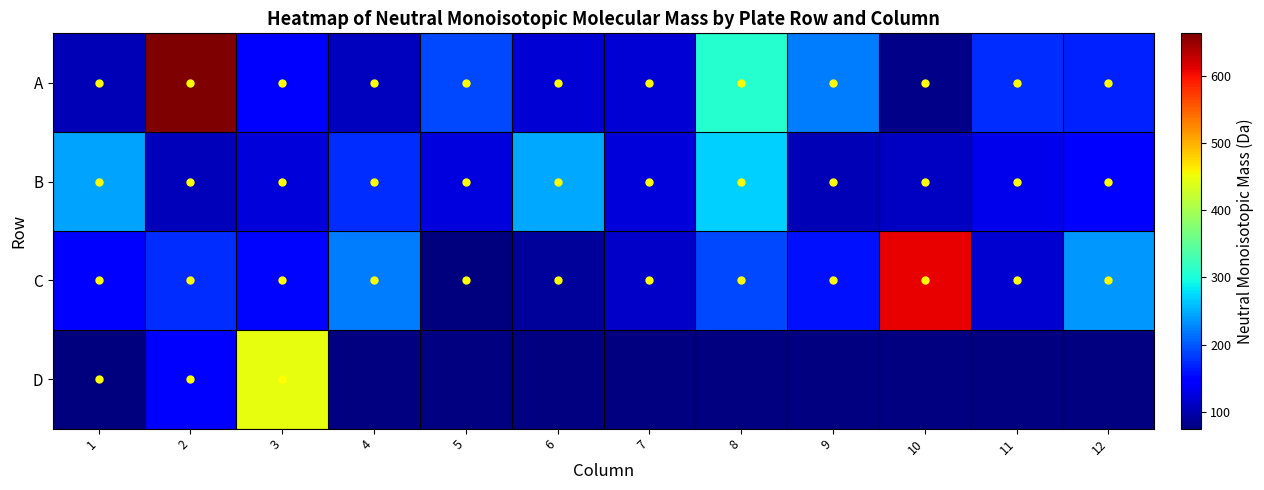

At which category is the sum across all series the highest?

2